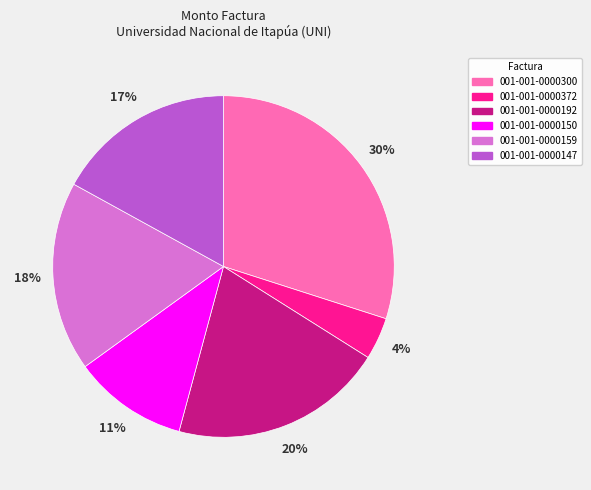

Rank the categories by value from lowest to highest.

001-001-0000372, 001-001-0000150, 001-001-0000147, 001-001-0000159, 001-001-0000192, 001-001-0000300